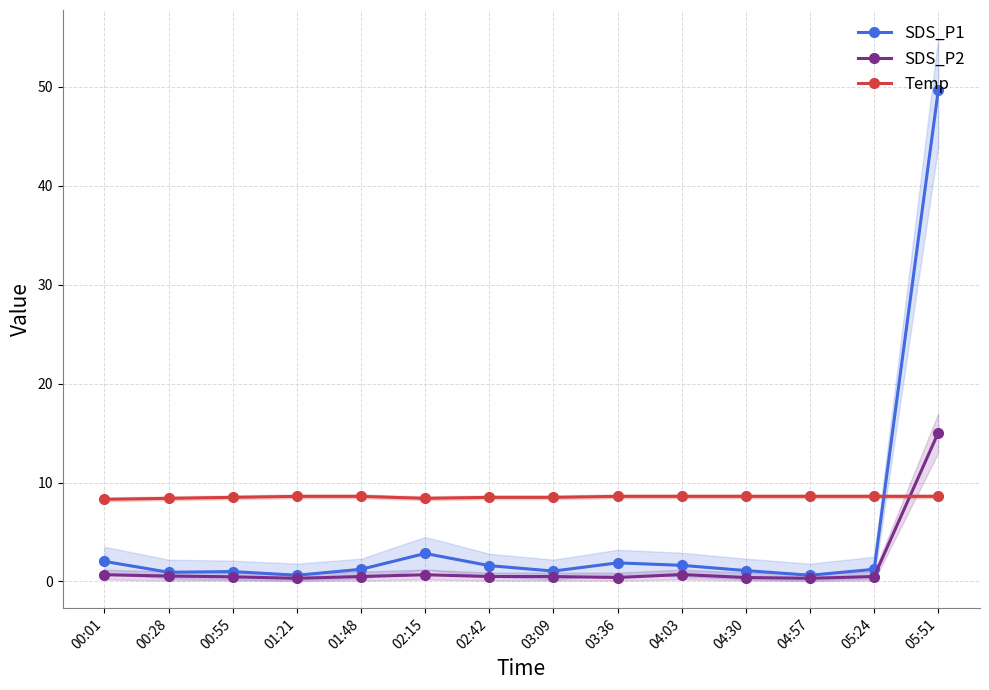

Rank the series by their average value, from highest to lowest.

Temp, SDS_P1, SDS_P2